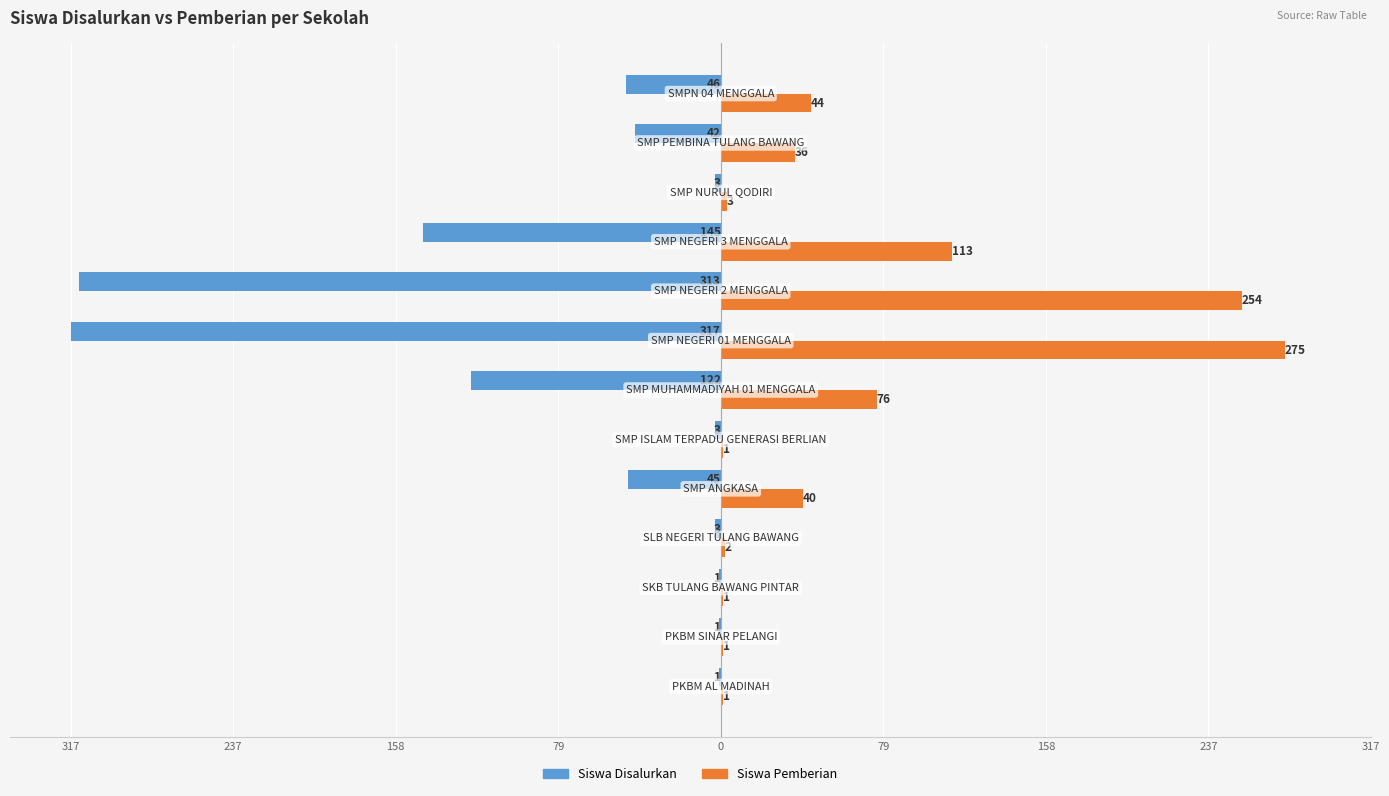

What are all the series names shown in the legend?

Siswa Disalurkan, Siswa Pemberian